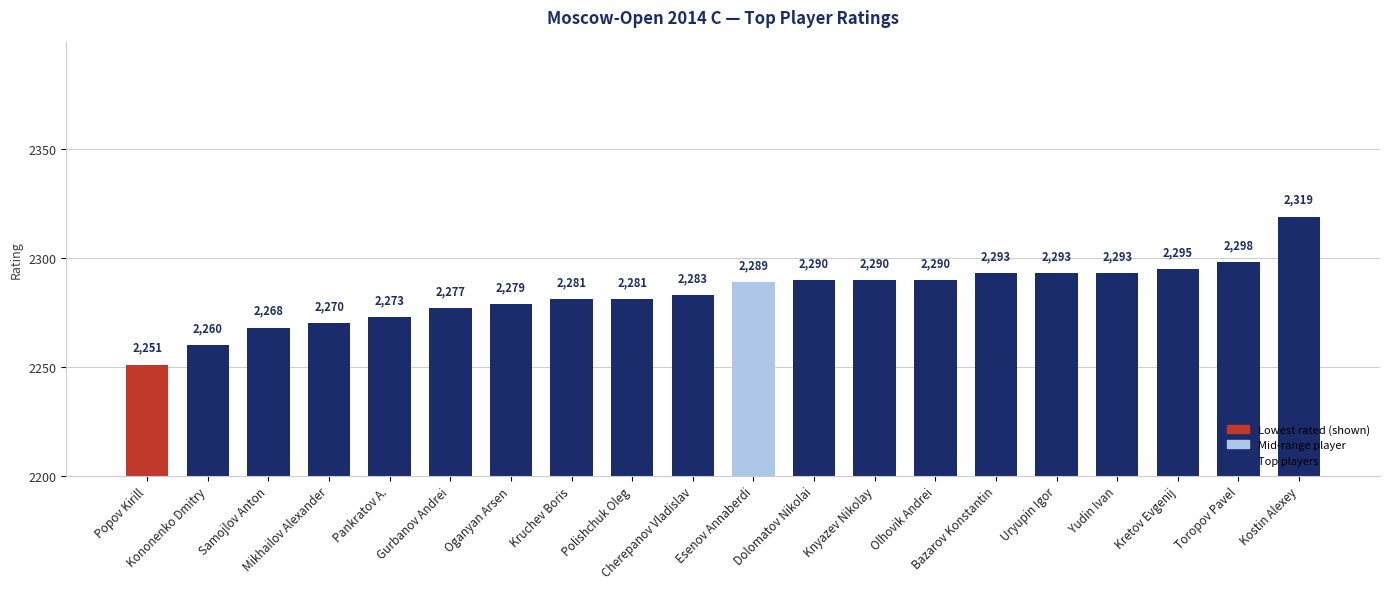

The value at Oganyan Arsen is 2279. True or false?

True